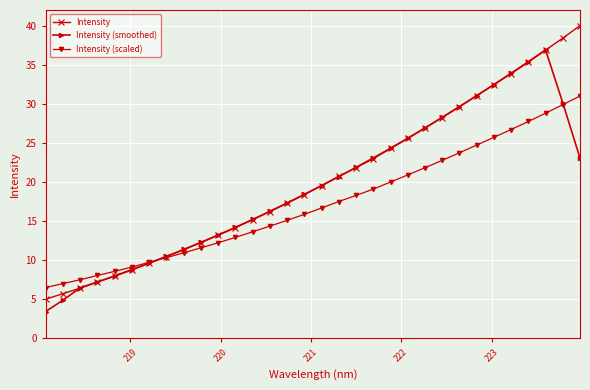

List the series in order of their peak value, lowest first.

Intensity (scaled), Intensity (smoothed), Intensity